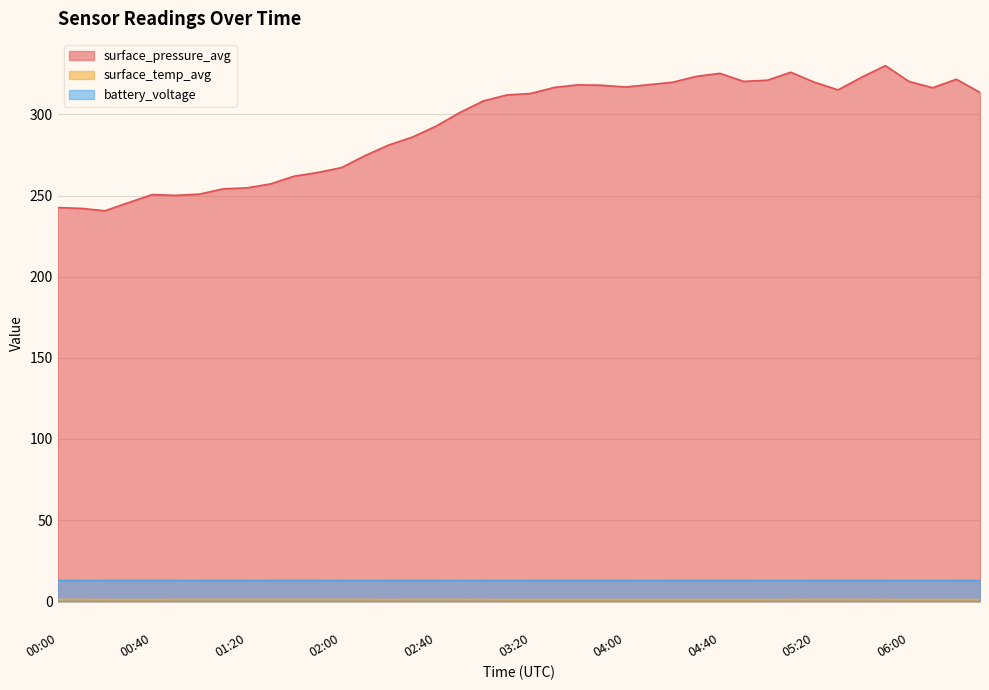

How many data points in surface_pressure_avg are above 312?

20